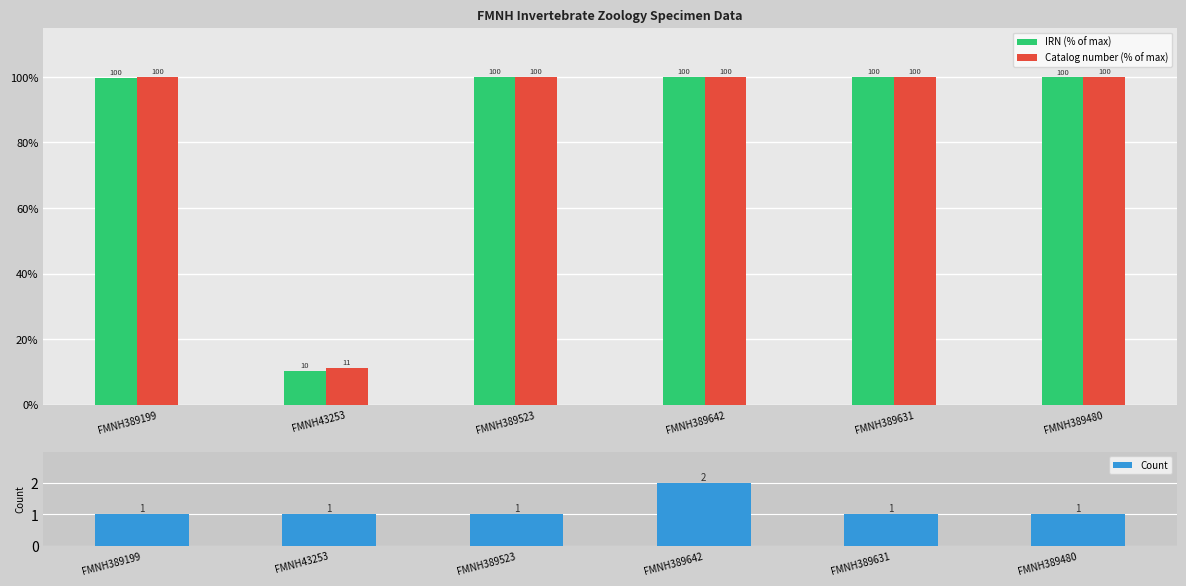

What is the value of the Catalog number (% of max) bar at the 1st from the left?

99.9